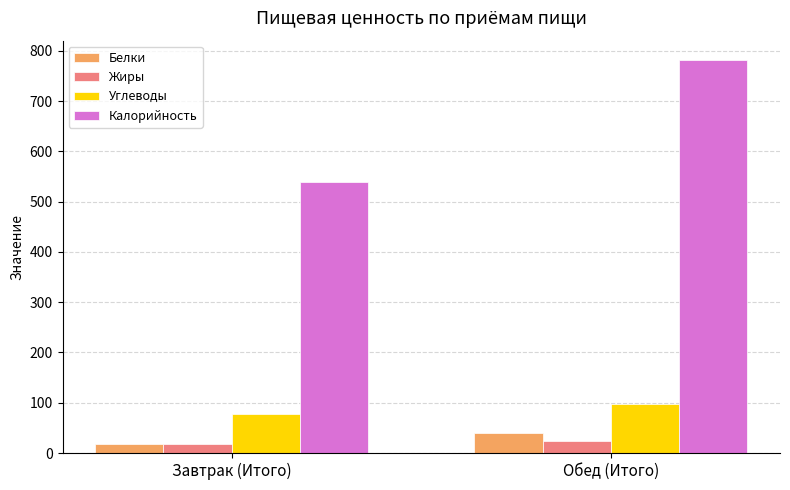

What is the spread (max minus min) of values at Завтрак (Итого)?

521.7